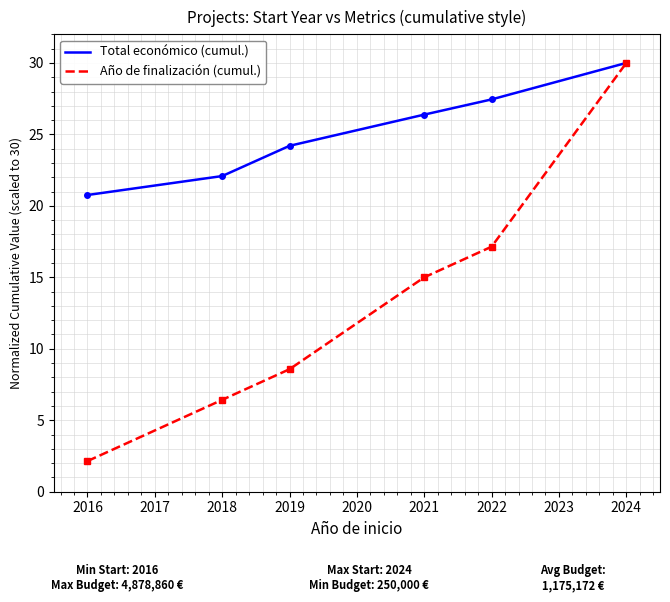

How many values in the Total económico (cumul.) series are below 26?

3